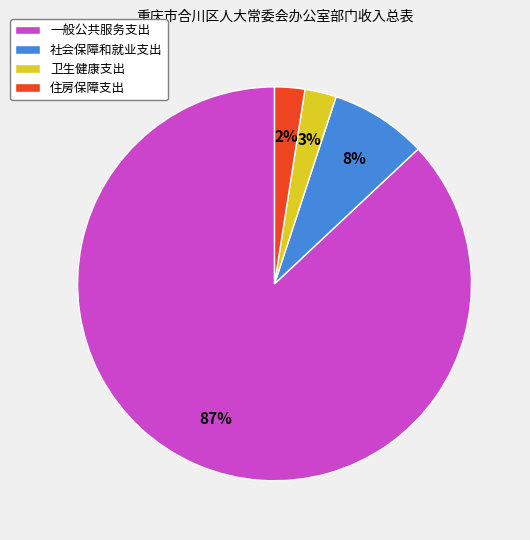

What is the largest slice in the pie chart?

一般公共服务支出